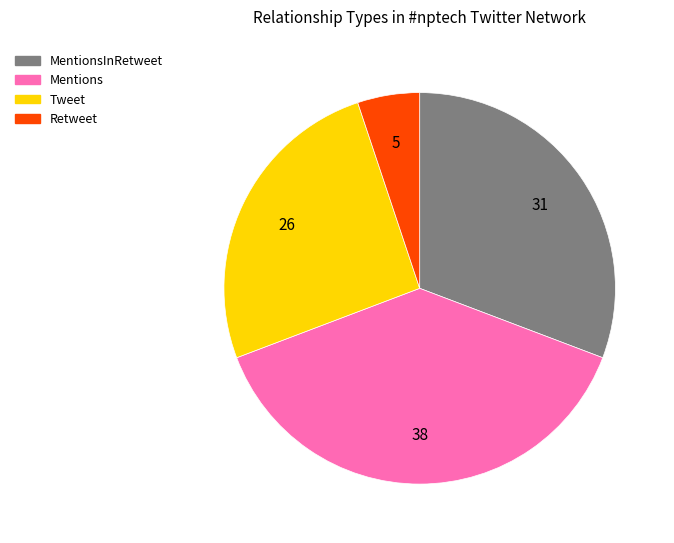

The MentionsInRetweet slice represents 31% of the pie. True or false?

True